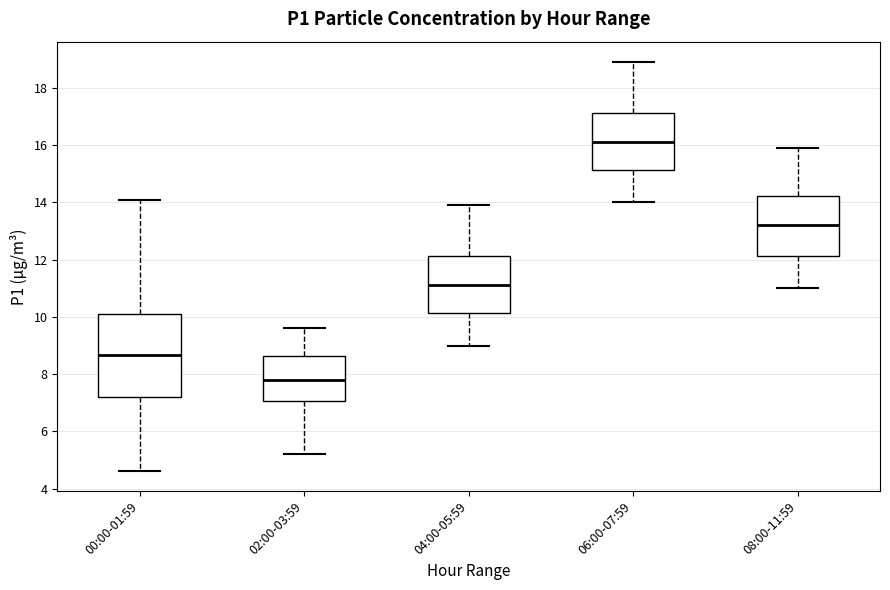

Which box has the highest median line?

06:00-07:59